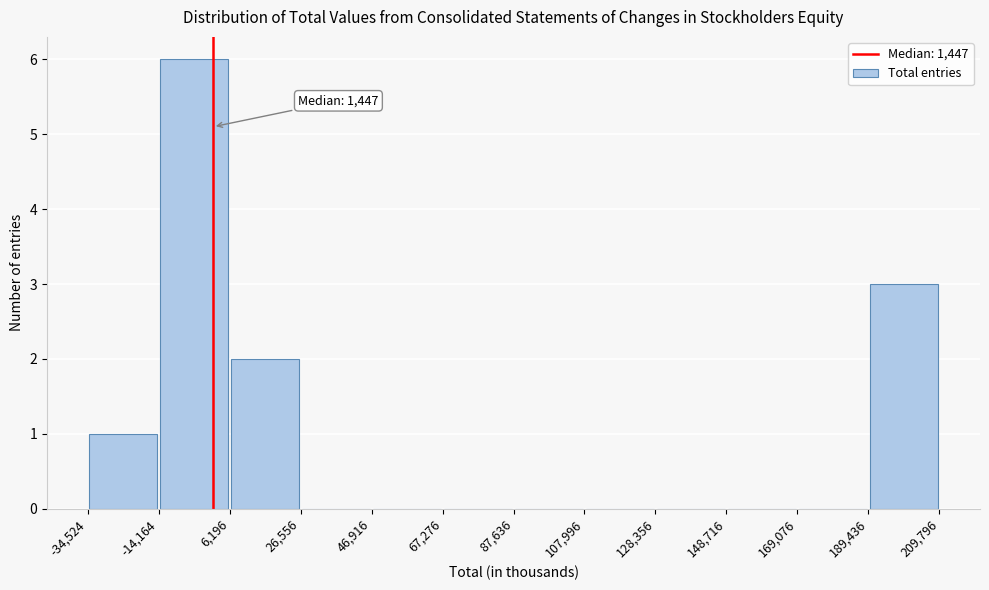

Over which range of the x-axis is the bar tallest?

-14,164 to 6,196